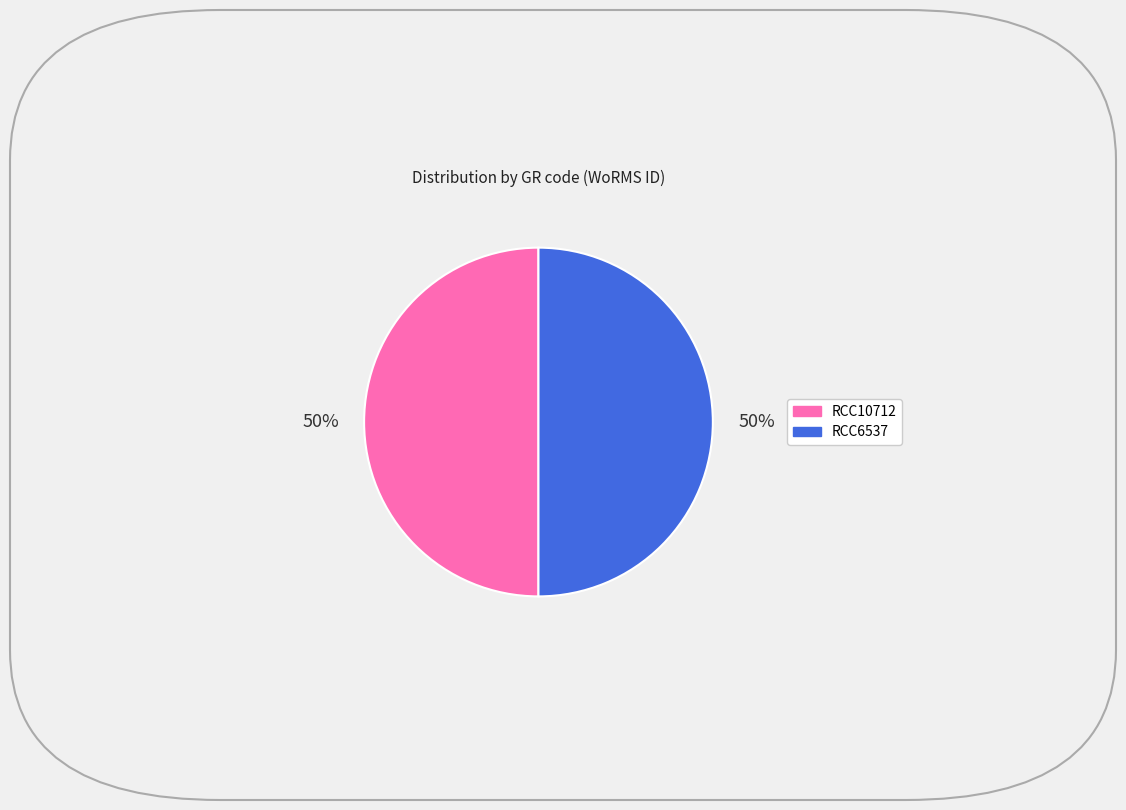

To the nearest percent, what portion does RCC6537 represent?

50%